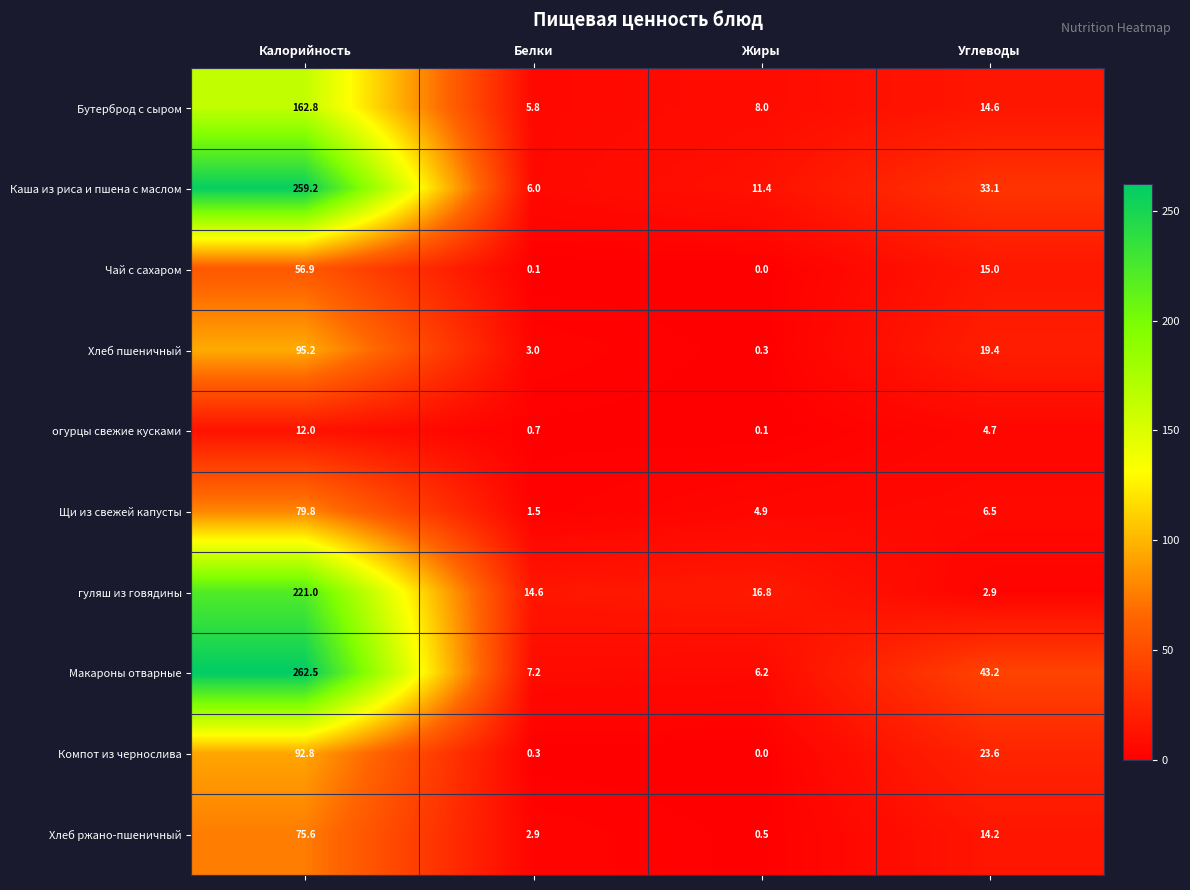

Count the number of categories in the chart.

4